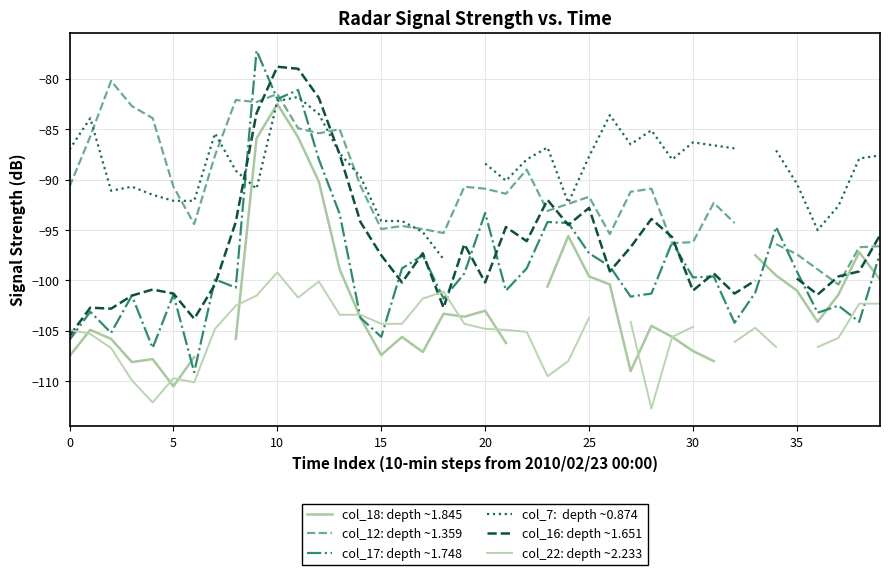

What are all the series names shown in the legend?

col_18: depth ~1.845, col_12: depth ~1.359, col_17: depth ~1.748, col_7:  depth ~0.874, col_16: depth ~1.651, col_22: depth ~2.233